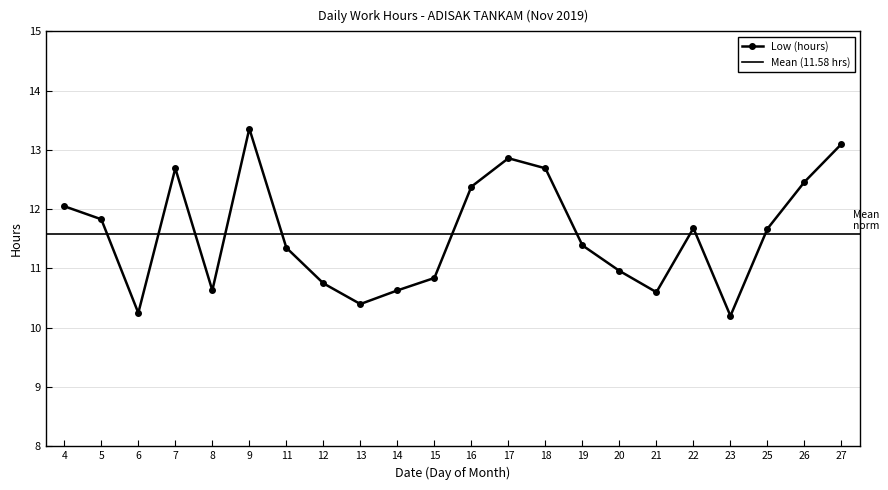

How many values are below 11?

9